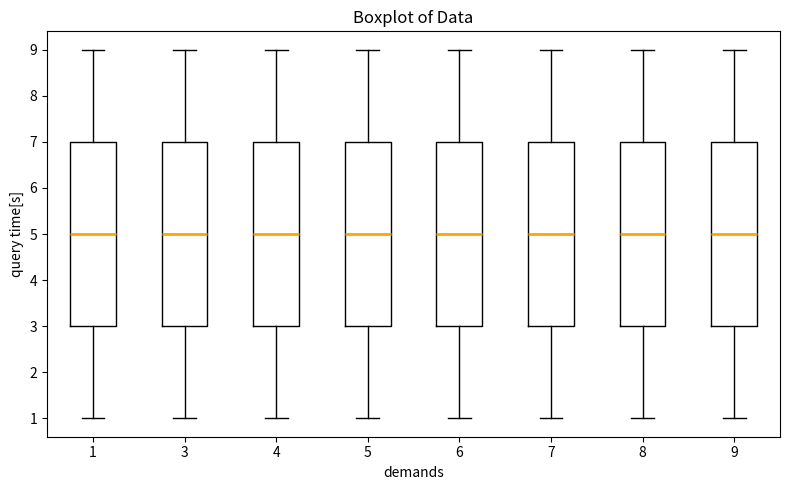

Reading left to right, transcribe this box plot: for each box, give where its median line is, the range the box spans, and where its two whiskers end, as read against the y-axis. The values are not printed on the chart, so give them approximately, as read against the axis.

1: median 5, box 3 to 7, whiskers 1 to 9
3: median 5, box 3 to 7, whiskers 1 to 9
4: median 5, box 3 to 7, whiskers 1 to 9
5: median 5, box 3 to 7, whiskers 1 to 9
6: median 5, box 3 to 7, whiskers 1 to 9
7: median 5, box 3 to 7, whiskers 1 to 9
8: median 5, box 3 to 7, whiskers 1 to 9
9: median 5, box 3 to 7, whiskers 1 to 9